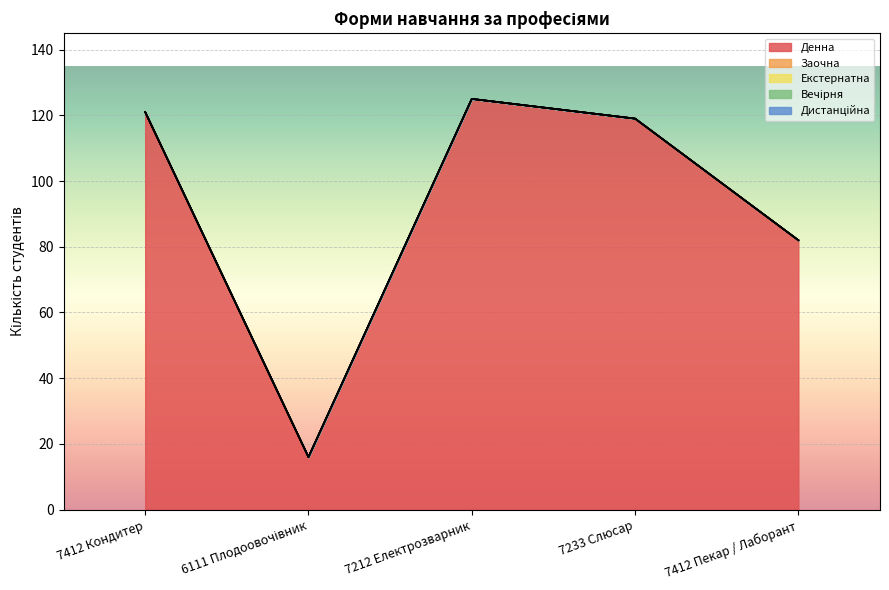

Which series has the largest total across all categories?

Денна